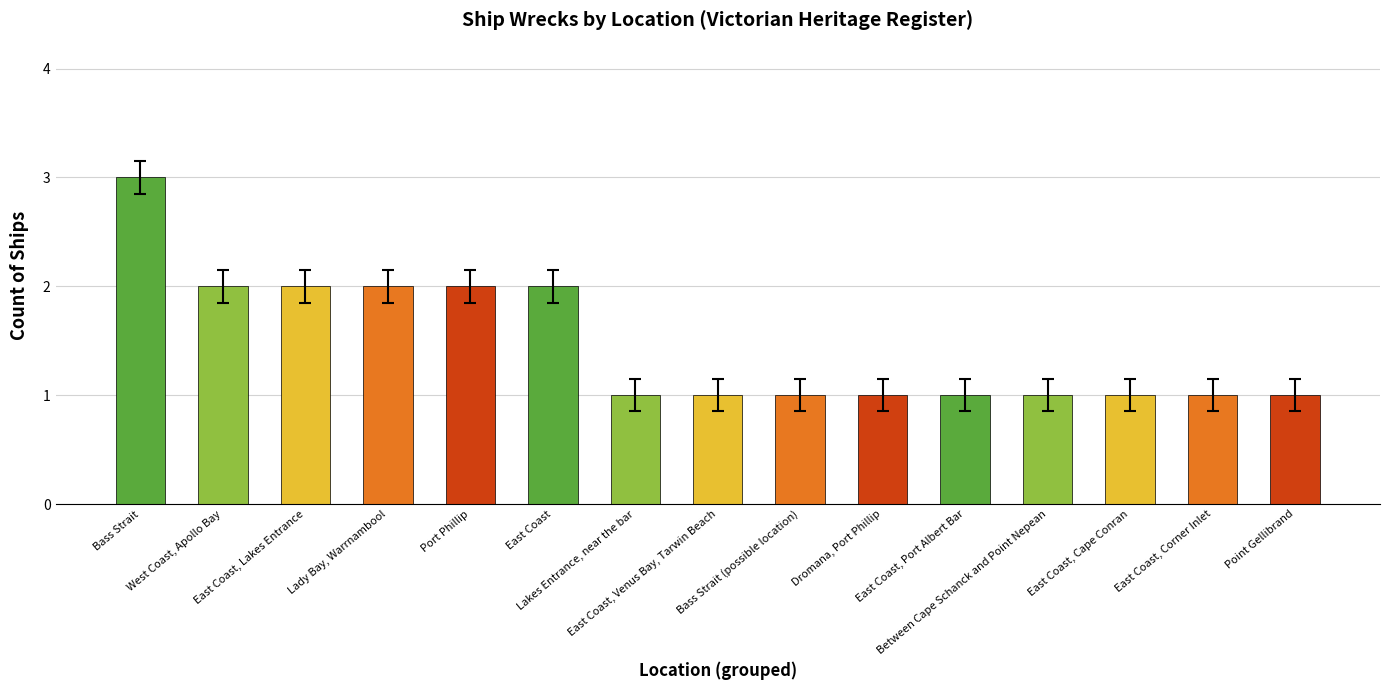

Reading left to right, transcribe all the data shown in this chart.

Bass Strait=3	West Coast, Apollo Bay=2	East Coast, Lakes Entrance=2	Lady Bay, Warrnambool=2	Port Phillip=2	East Coast=2	Lakes Entrance, near the bar=1	East Coast, Venus Bay, Tarwin Beach=1	Bass Strait (possible location)=1	Dromana, Port Phillip=1	East Coast, Port Albert Bar=1	Between Cape Schanck and Point Nepean=1	East Coast, Cape Conran=1	East Coast, Corner Inlet=1	Point Gellibrand=1